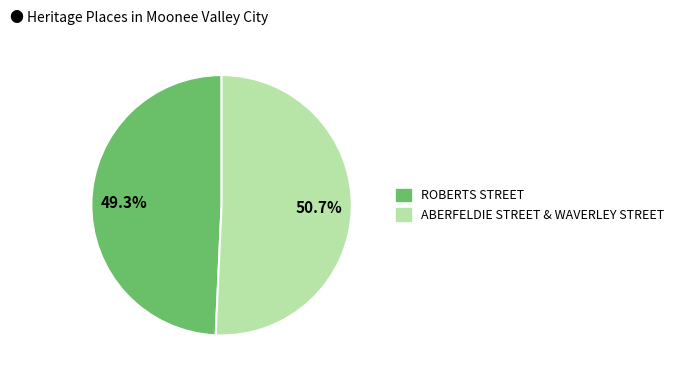

Rank the categories by value from lowest to highest.

ROBERTS STREET, ABERFELDIE STREET & WAVERLEY STREET